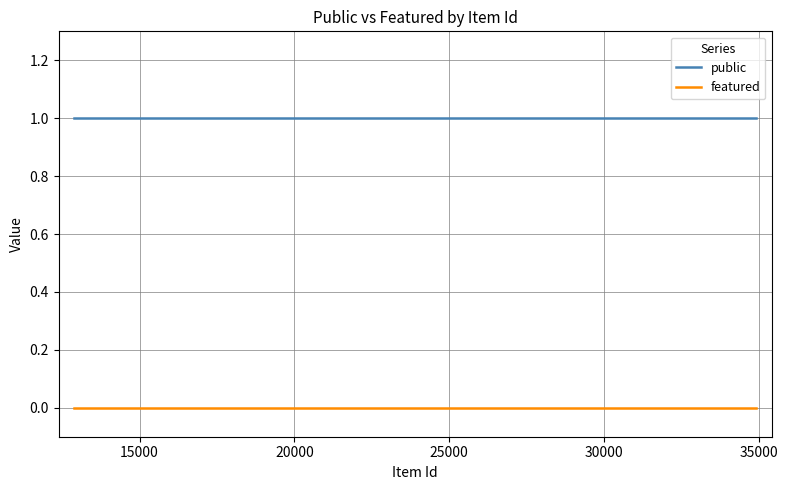

Reading left to right, extract all data points from this chart.

public: 1	1	1	1	1	1	1
featured: 0	0	0	0	0	0	0